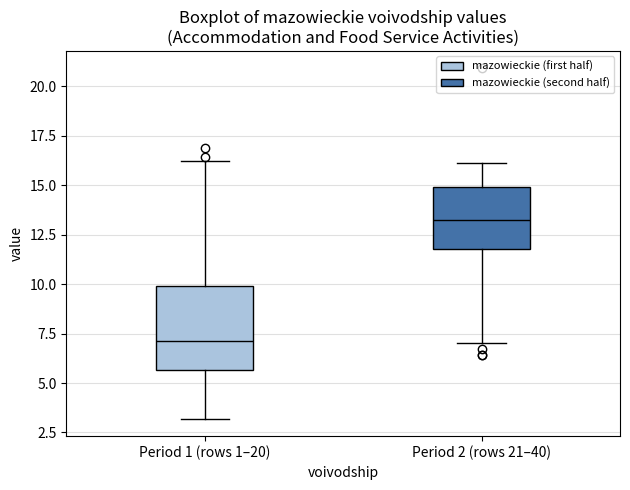

Comparing the boxes themselves (not the whiskers), which one is the tallest?

Period 1 (rows 1–20)